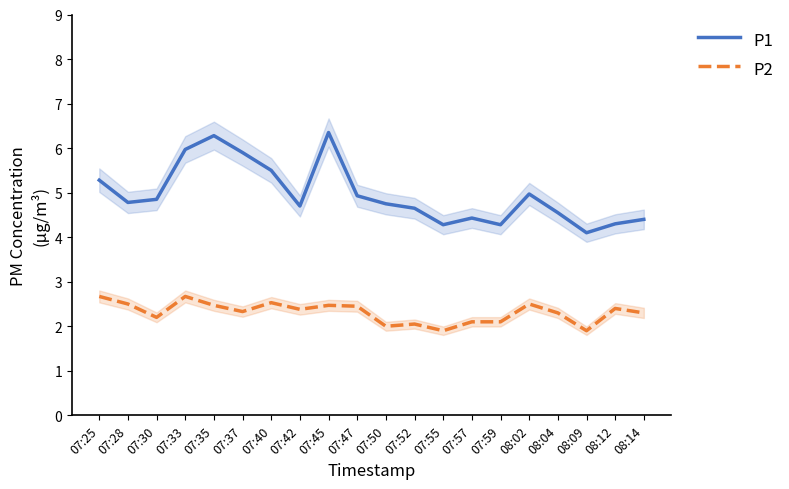

How many lines are shown in the chart?

2